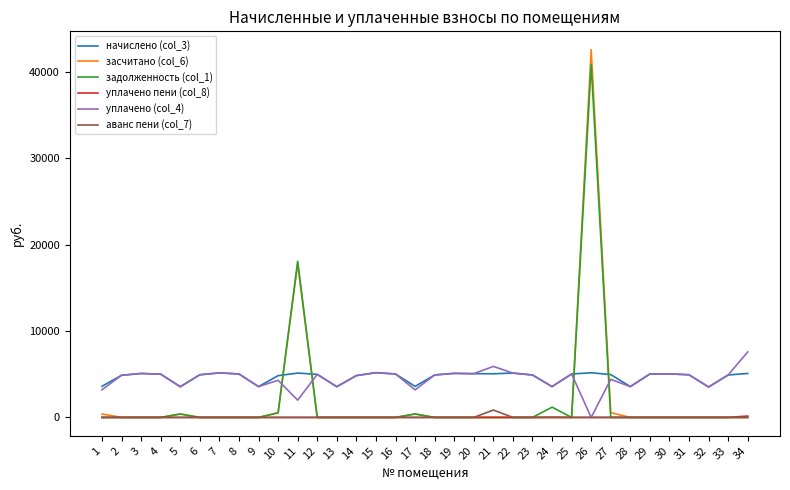

True or false: задолженность (col_1) has more than 2 interior local peaks.

True